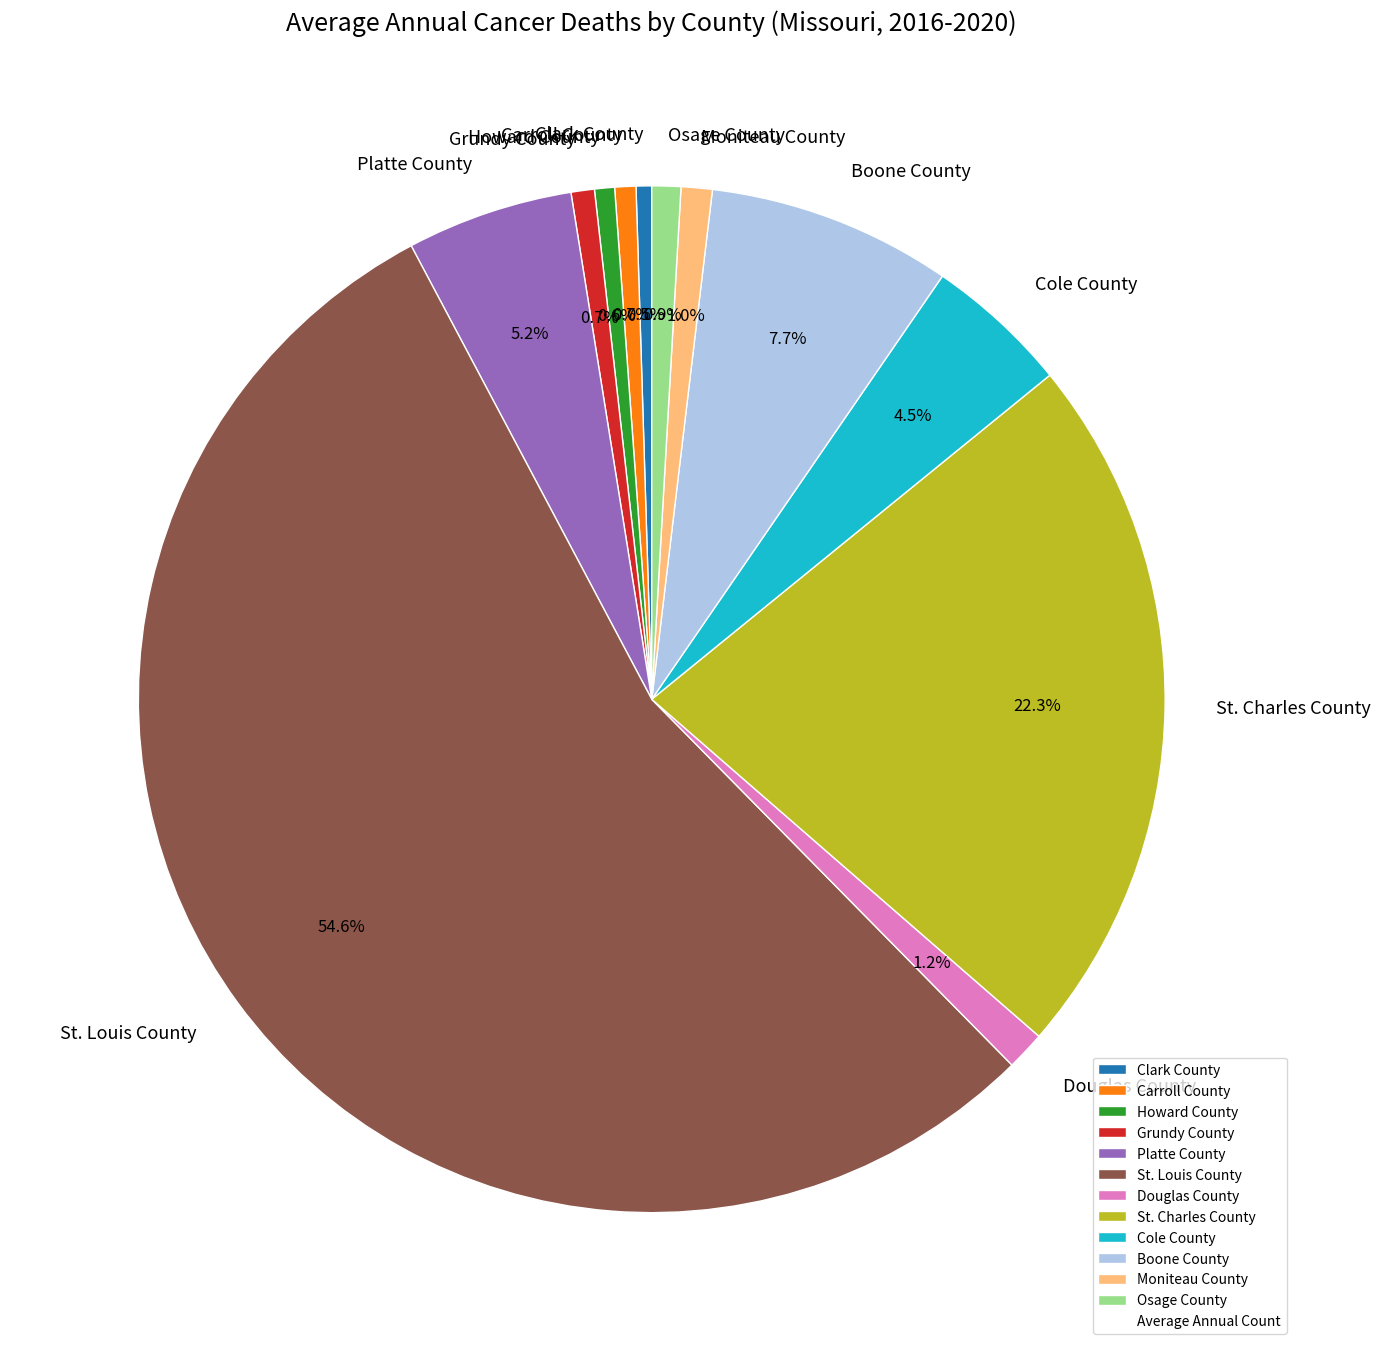

Approximately how many times larger is the value at Douglas County compared to Howard County?

1.9